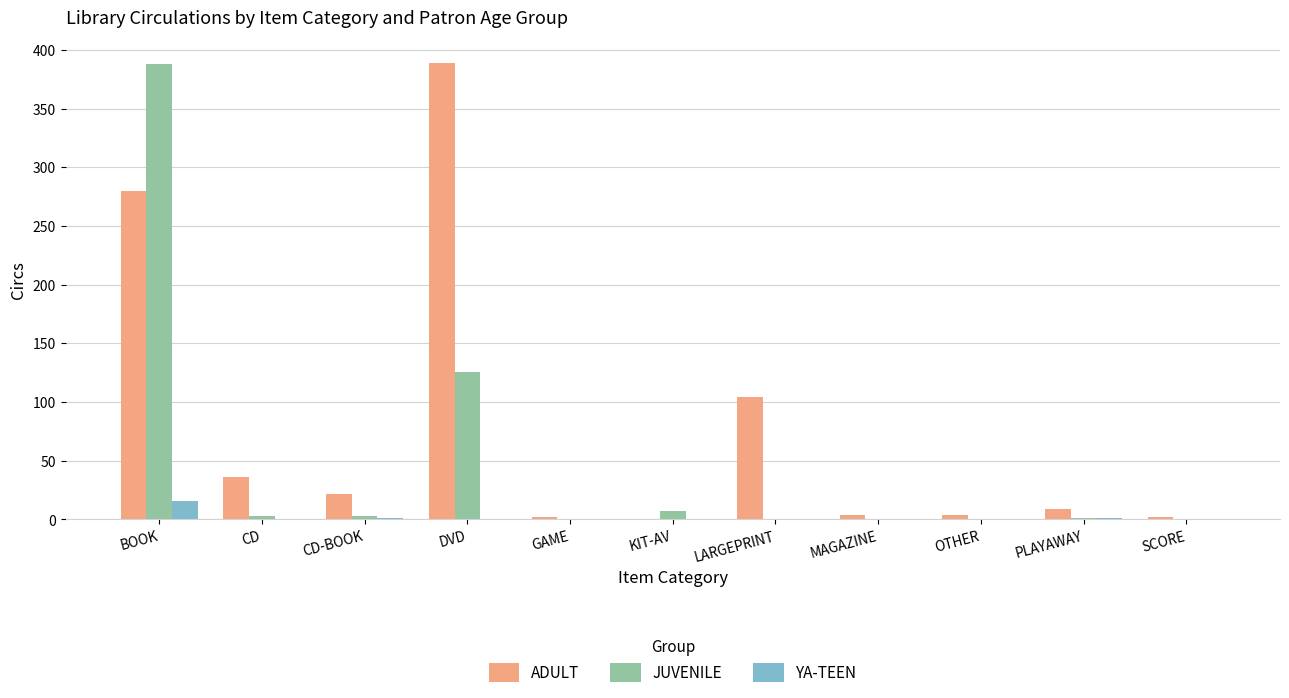

The value of ADULT at CD is 64. True or false?

False